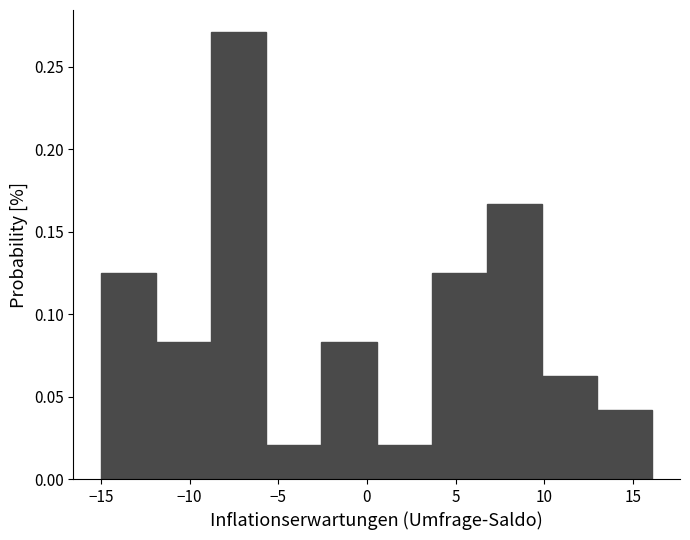

How tall is the bar that spans -5.5 to -2.5 on the x-axis? Neither the bar edges nor the heights are printed on the chart, so give them approximately, as read against the axes.

0.020